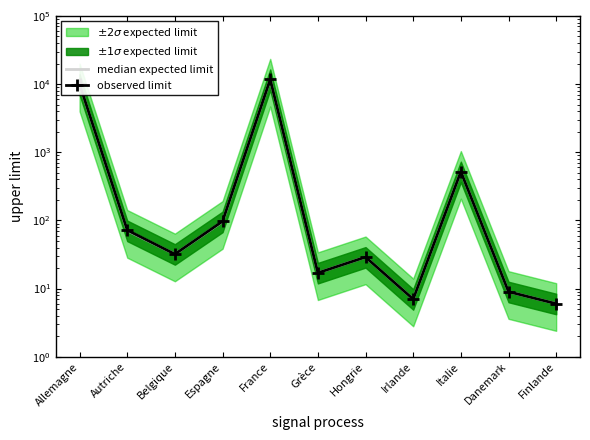

What is the value of the observed limit point at the 6th from the left?

17